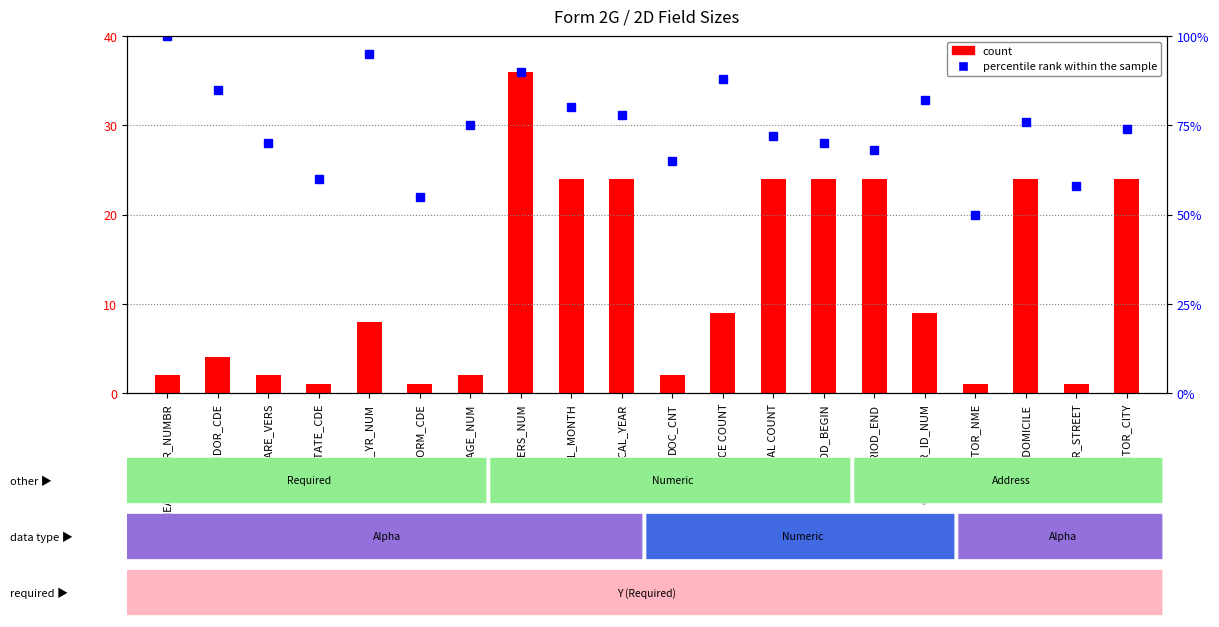

Where is percentile rank within the sample nearest to the value 75?

PAGE_NUM